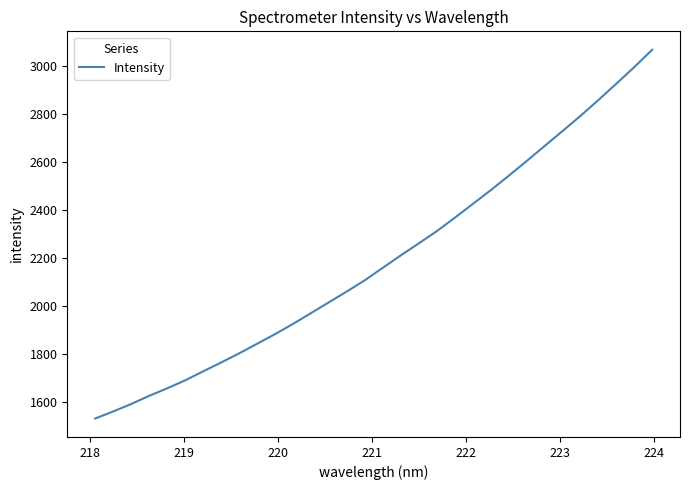

What is the maximum value shown in the chart?

3066.7